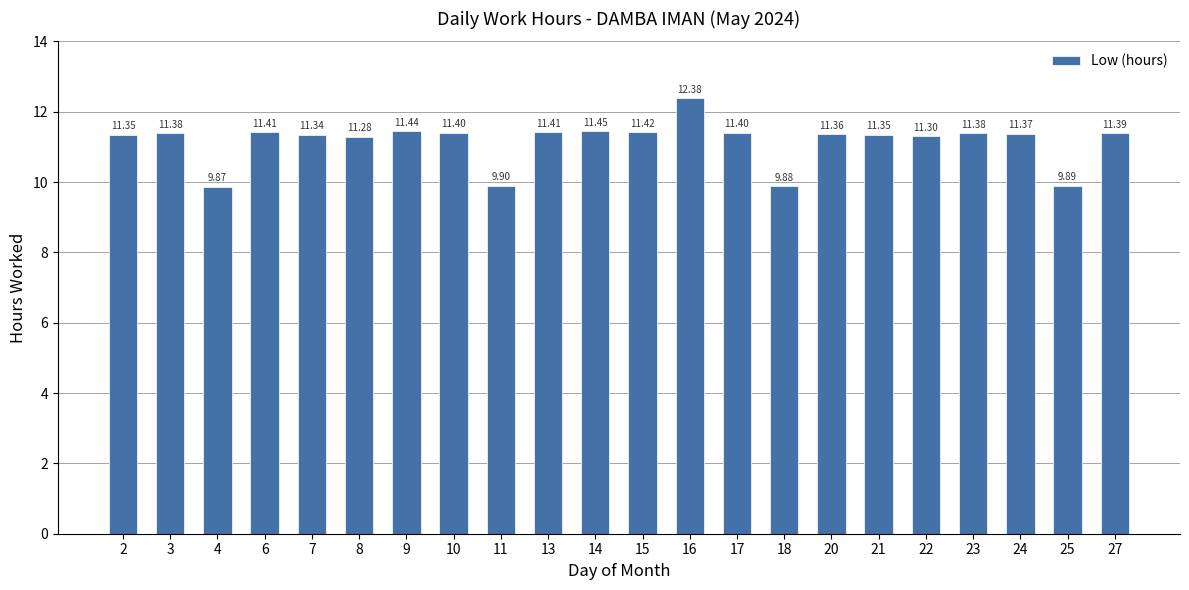

What is the difference between the maximum and minimum values?

2.5